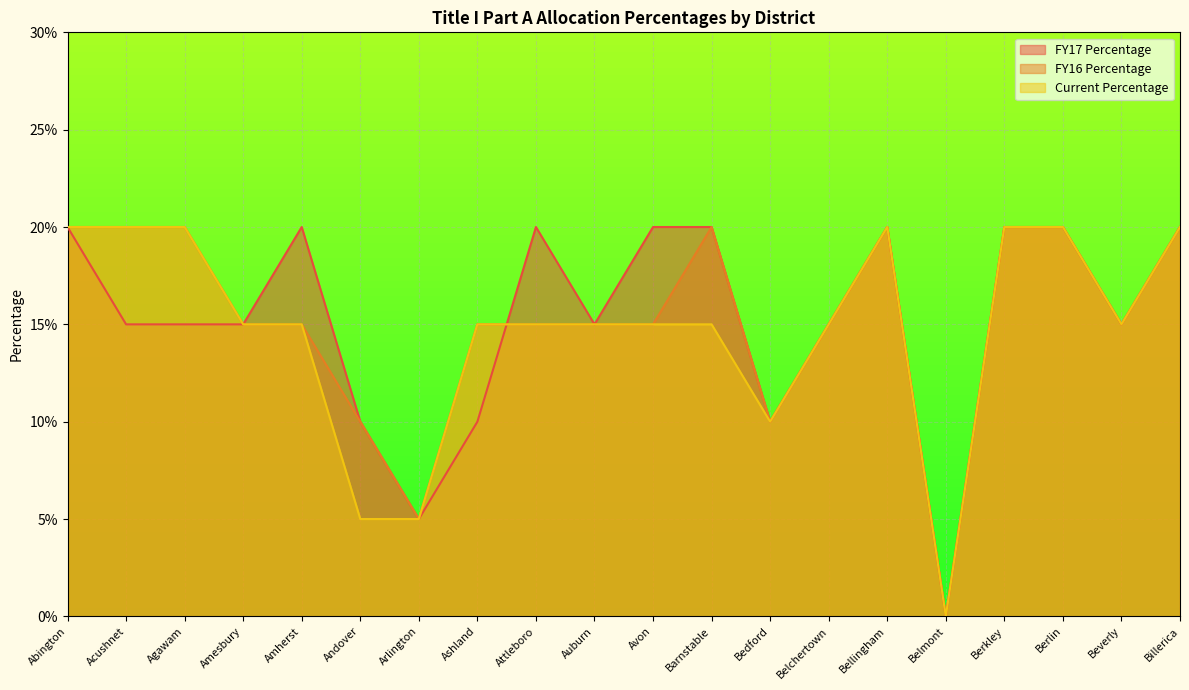

Which category has the highest value in the FY16 Percentage series?

Abington